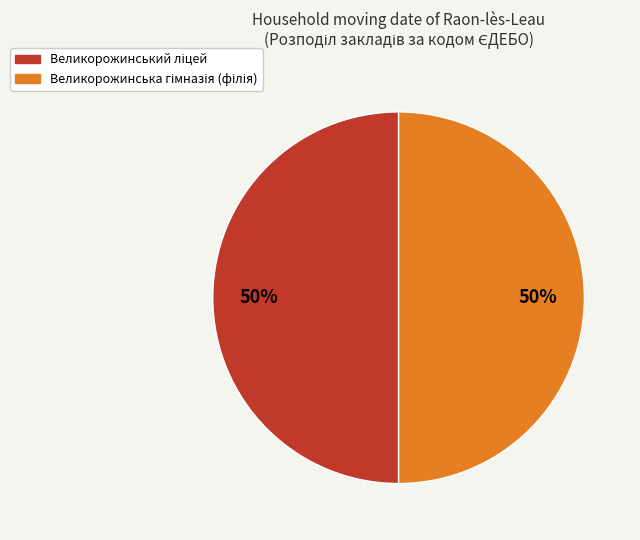

To the nearest percent, what is the average slice percentage?

50%